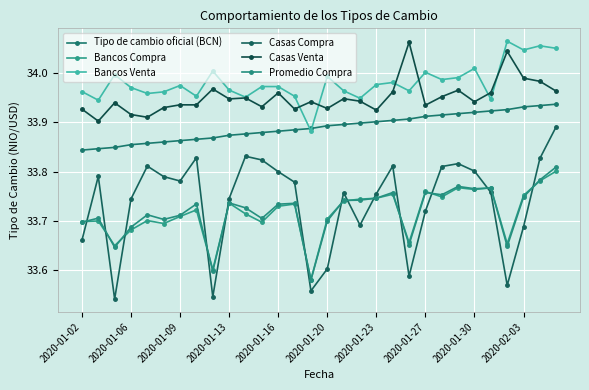

Does the chart have visible grid lines?

Yes